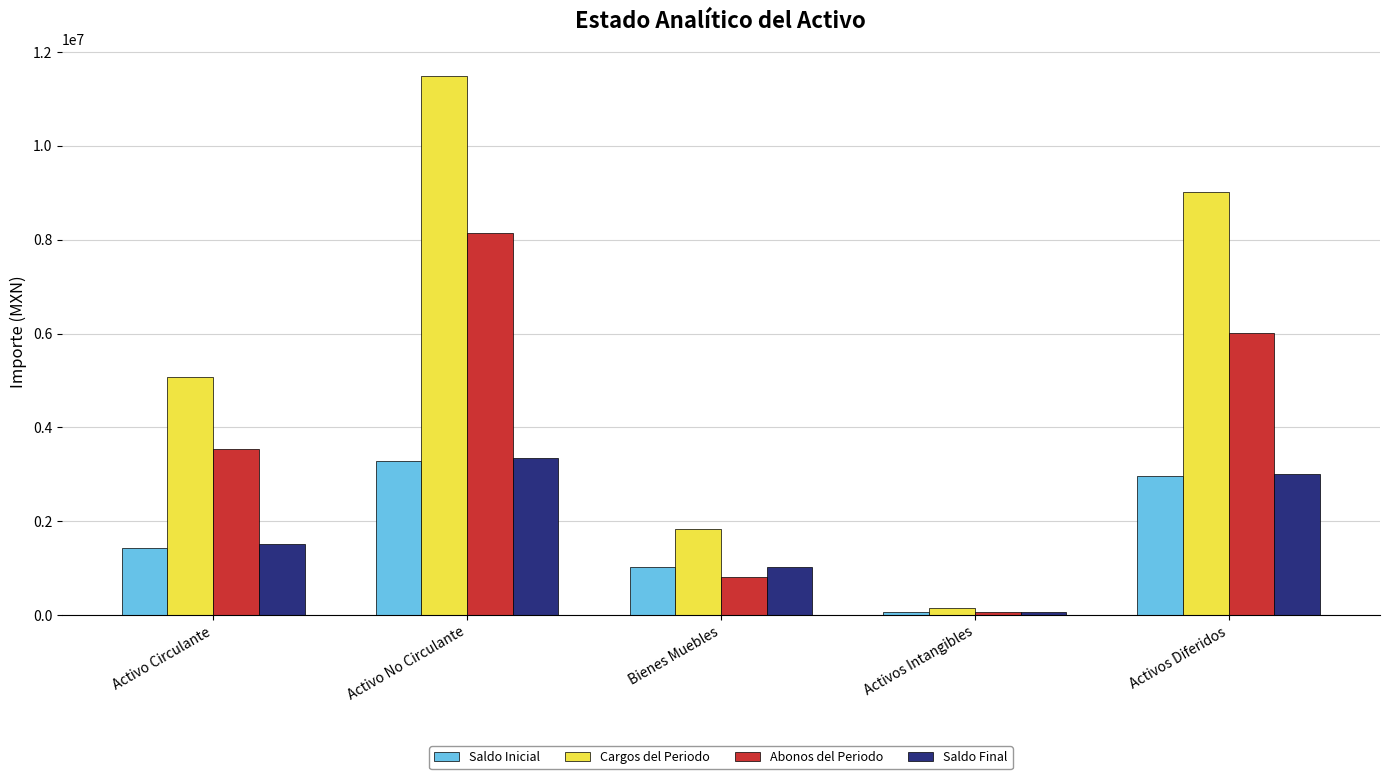

Read the Saldo Final value at Activos Intangibles.

76413.4